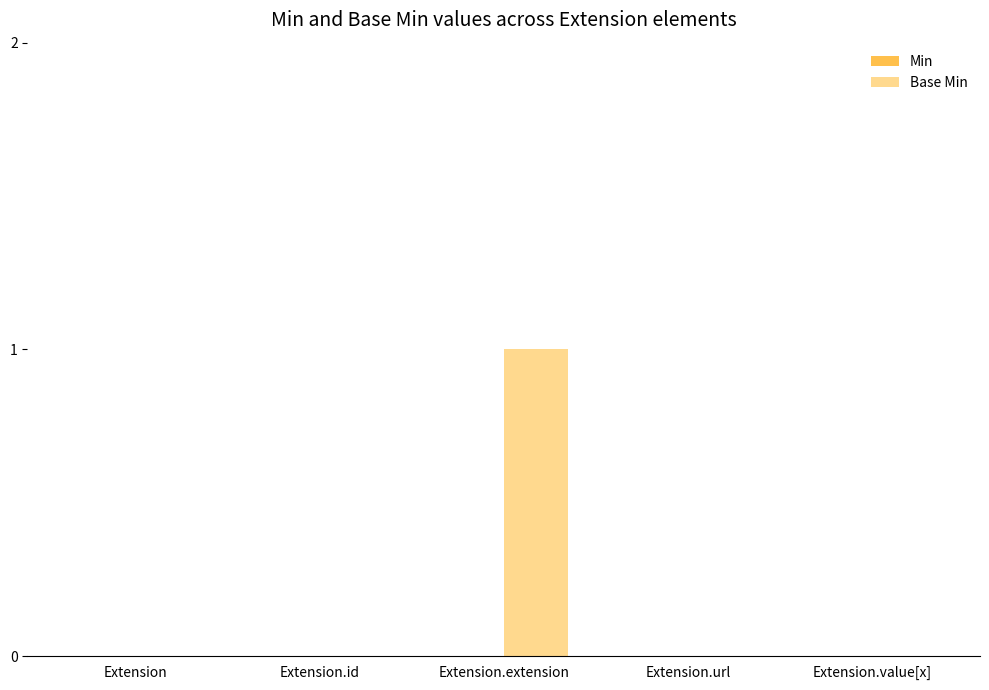

Which category has the highest value across all series?

Extension.extension